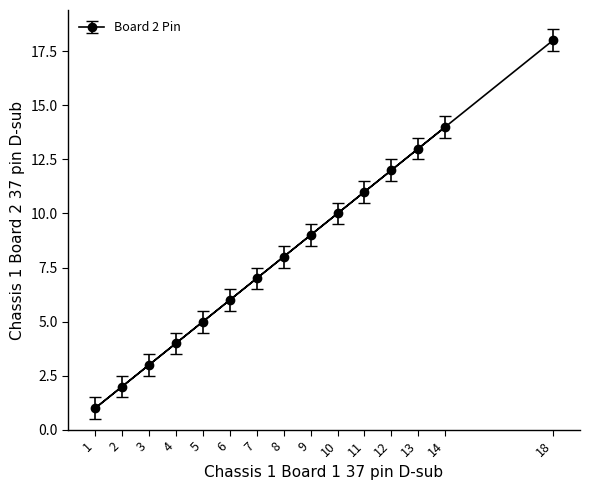

Is it true that the value at 3 is 3?

True